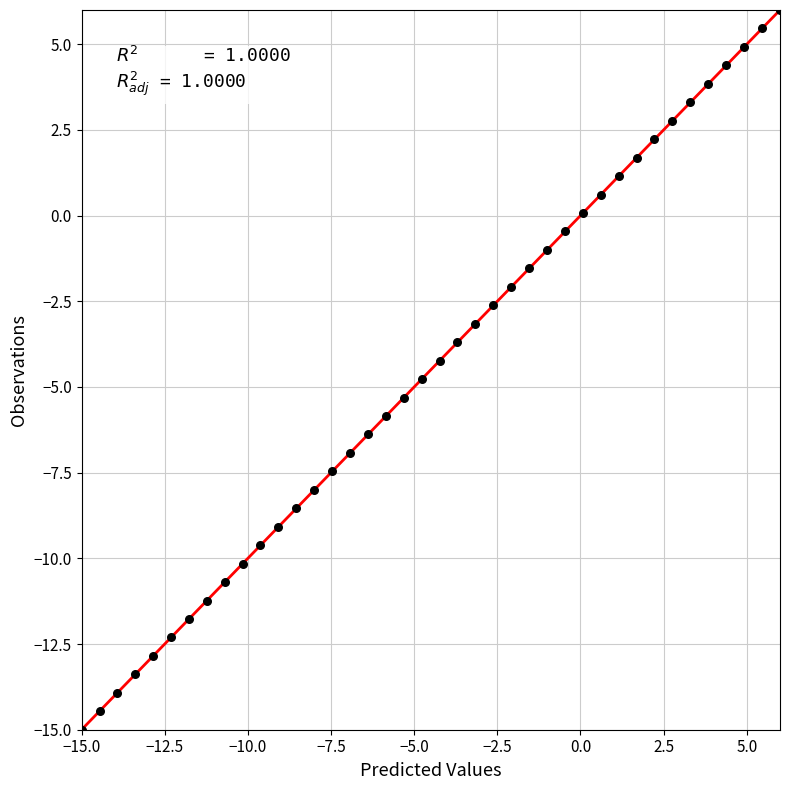

What is the range of X values (max minus min)?

21.0